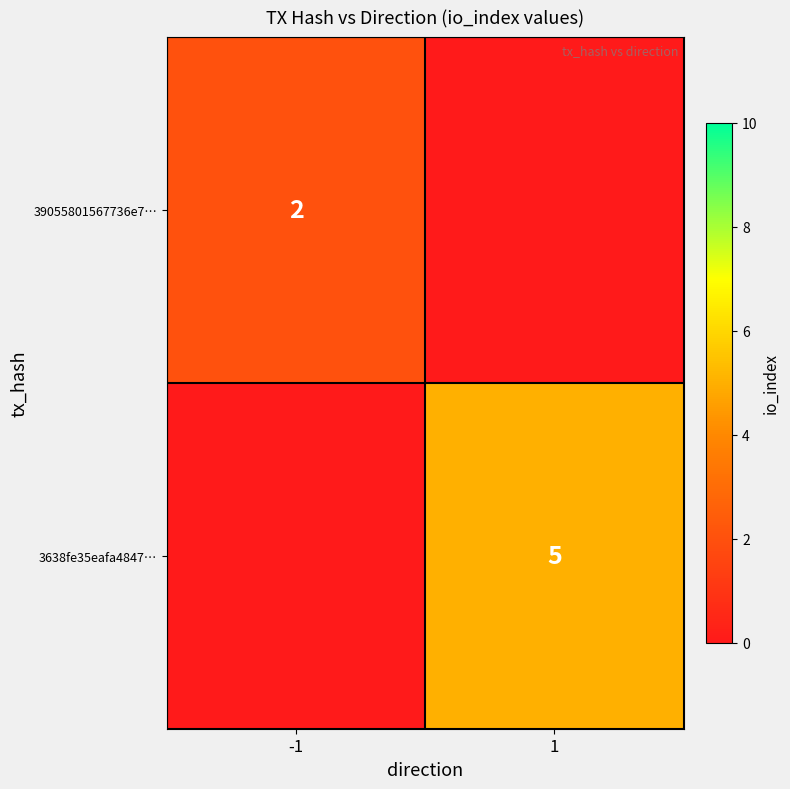

Is it true that 3638fe35eafa4847… equals 6.7 at 1?

False